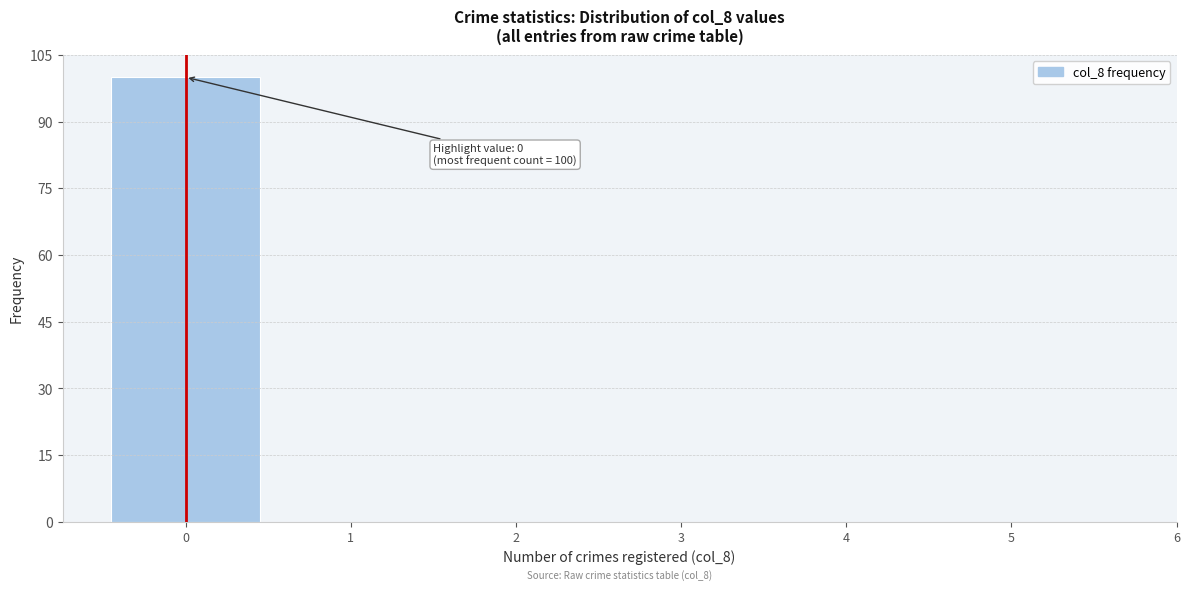

Over which range of the x-axis is the bar tallest?

-0.5 to 0.5